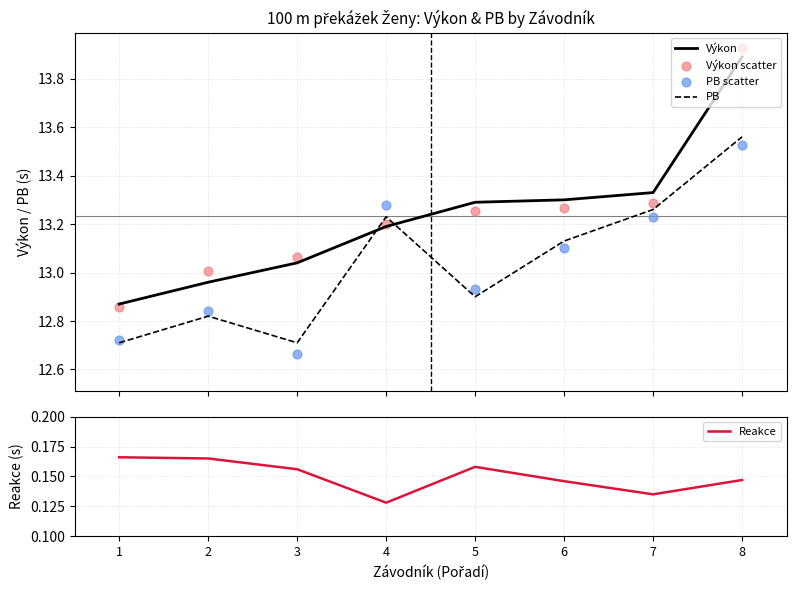

At which category is the sum across all series the highest?

8